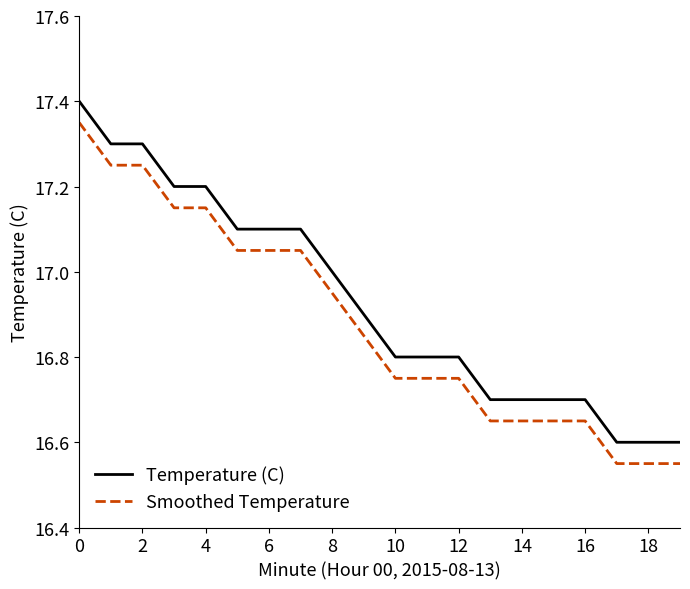

Which series has the largest total across all categories?

Temperature (C)